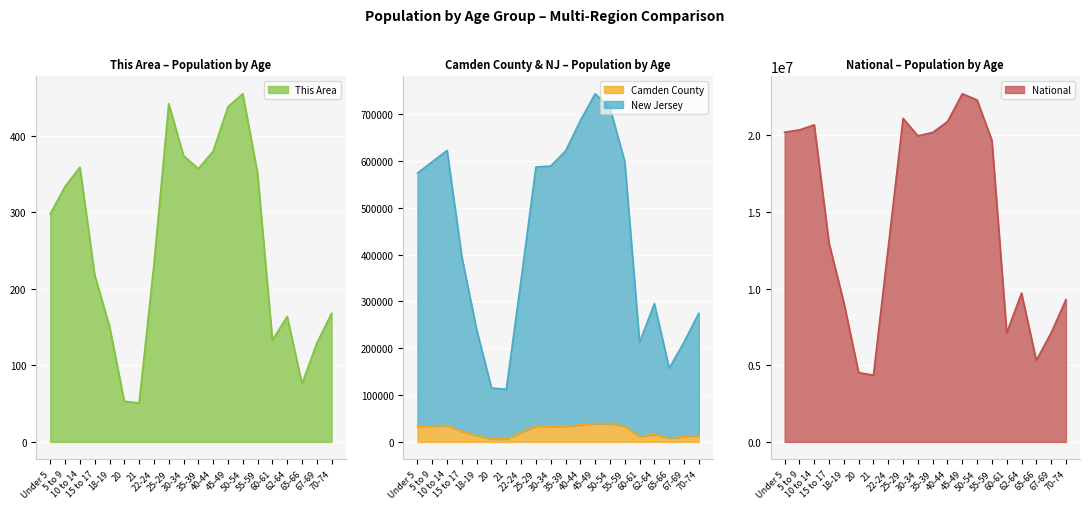

Where does the Camden County series first go above 32673?

Under 5